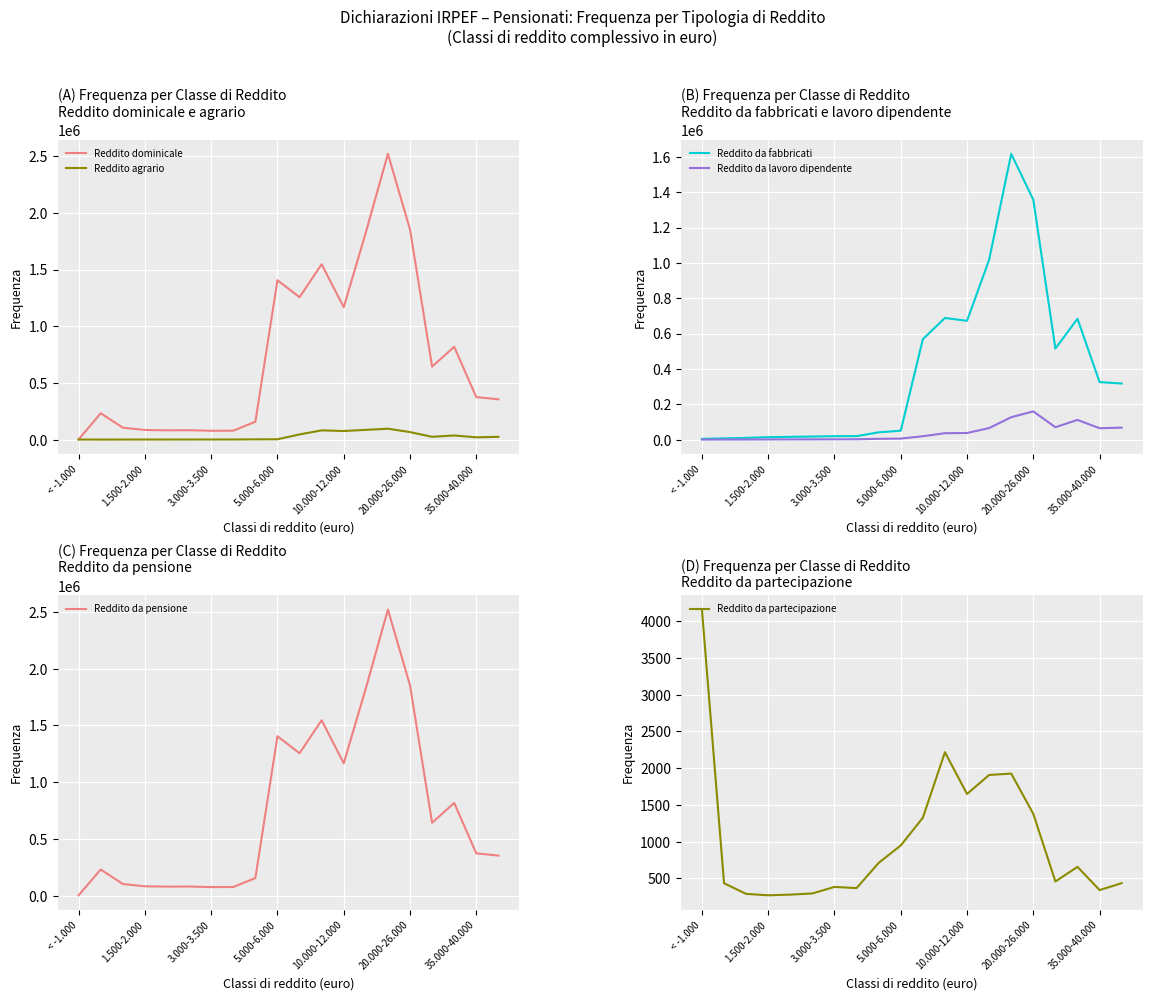

What is the smallest value displayed?

142